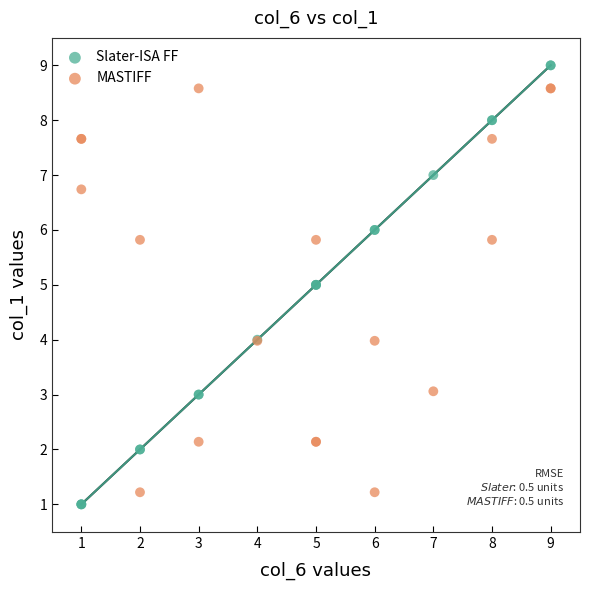

Which series has the widest spread of Y values?

Slater-ISA FF